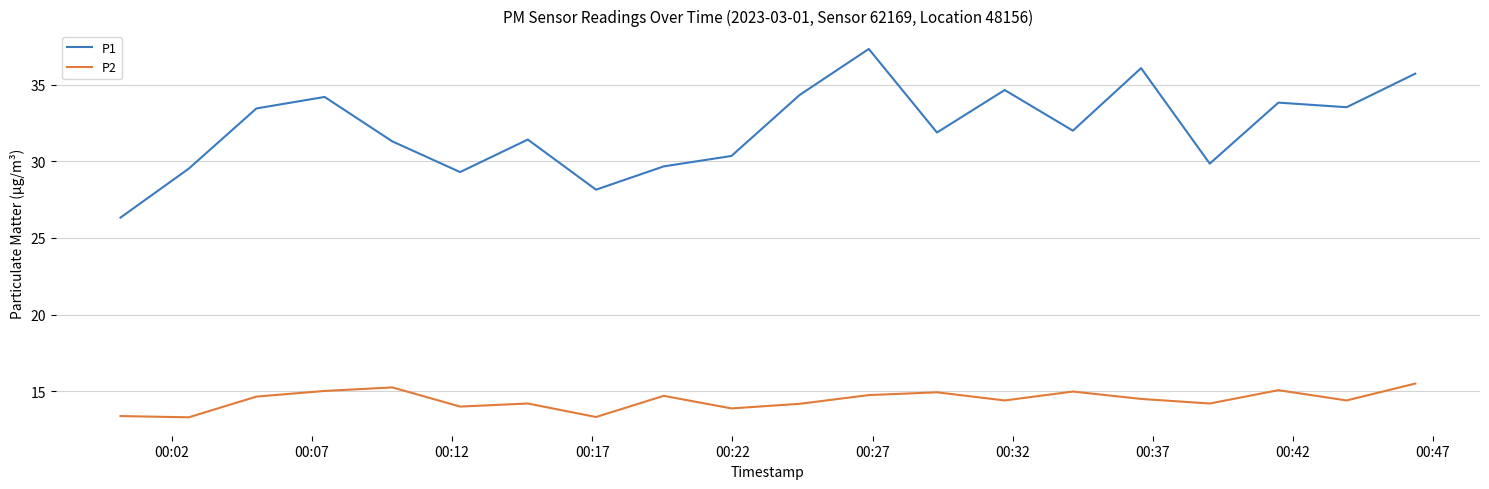

List the series in order of their peak value, highest first.

P1, P2